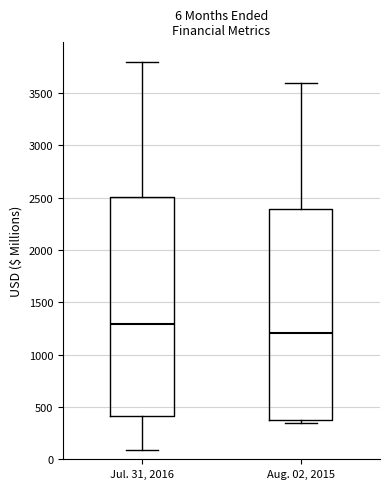

Which box has the highest median line?

Jul. 31, 2016